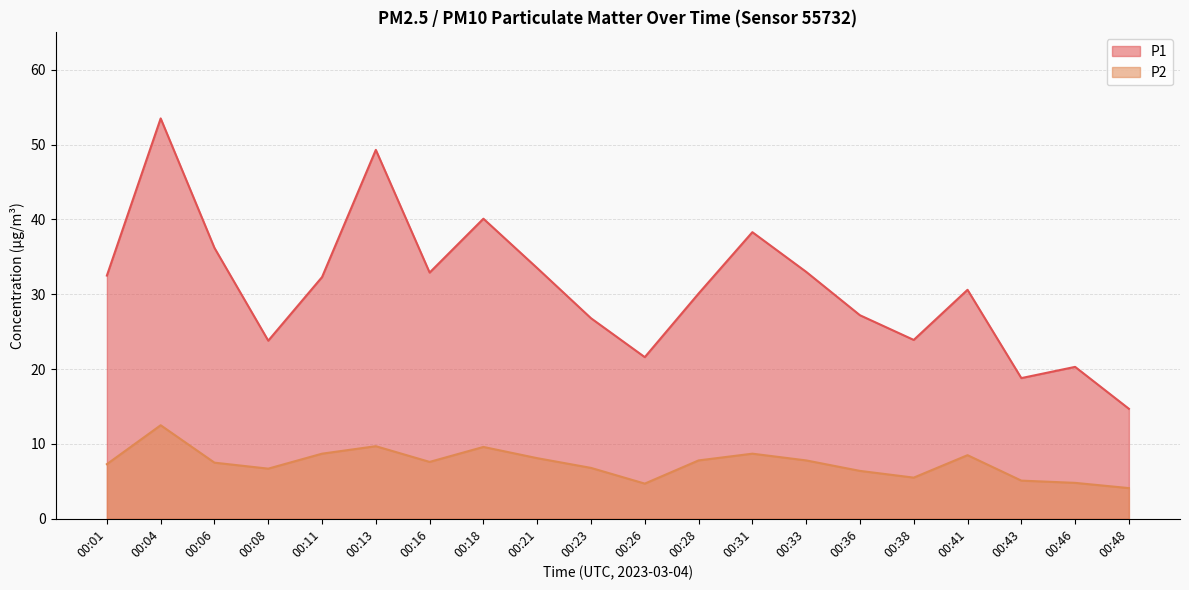

What is the difference between the maximum and second lowest values in the P2 series?

7.8